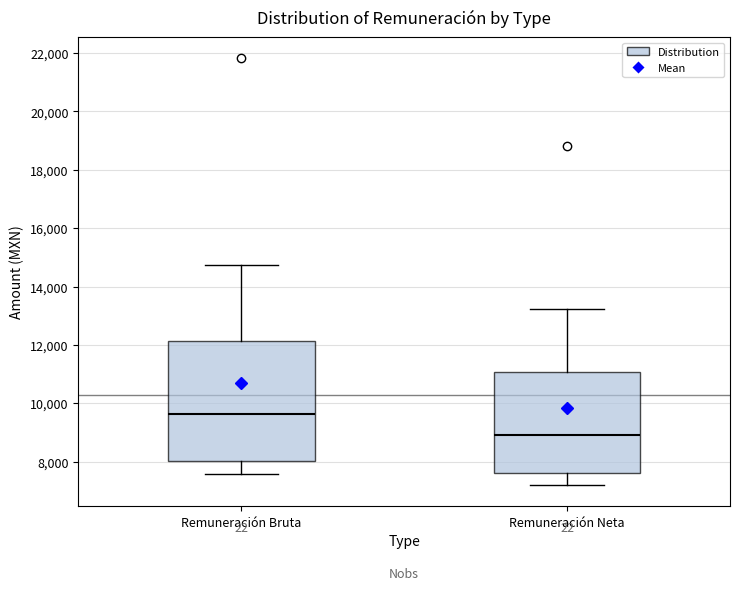

Reading left to right, transcribe this box plot: for each box, give where its median line is, the range the box spans, and where its two whiskers end, as read against the y-axis. The values are not printed on the chart, so give them approximately, as read against the axis.

Remuneración Bruta: median 9600, box 8000 to 12200, whiskers 7600 to 14800
Remuneración Neta: median 8800, box 7600 to 11000, whiskers 7200 to 13200